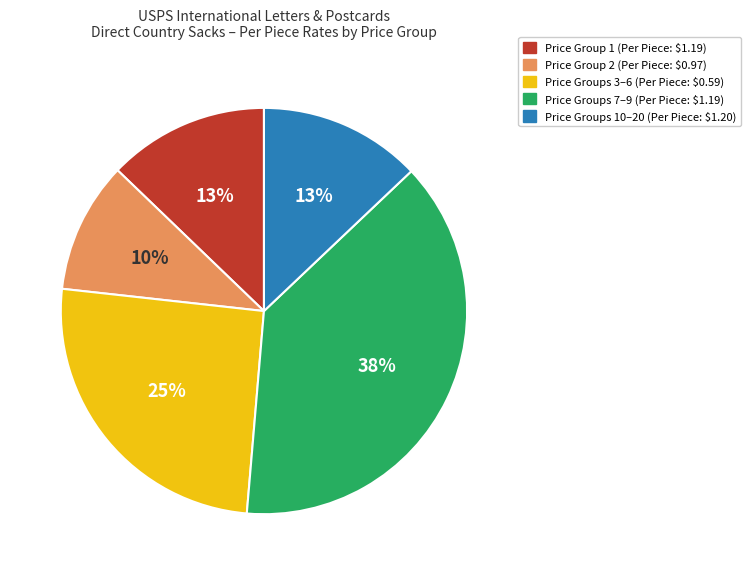

To the nearest percent, what is the average slice percentage?

20%